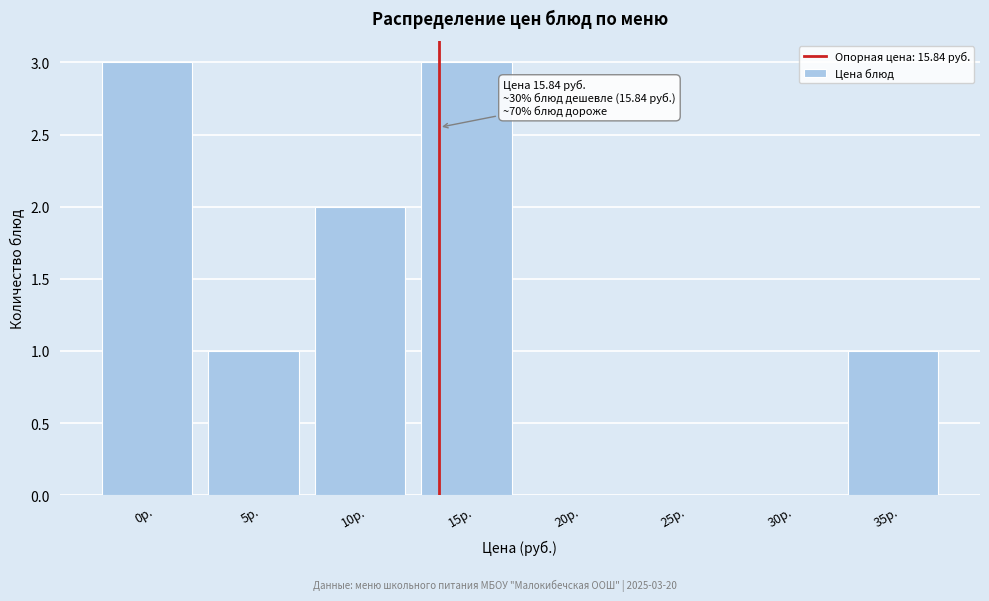

Reading left to right, list all the values displayed in this chart.

0р.=3	5р.=1	10р.=2	15р.=3	20р.=0	25р.=0	30р.=0	35р.=1